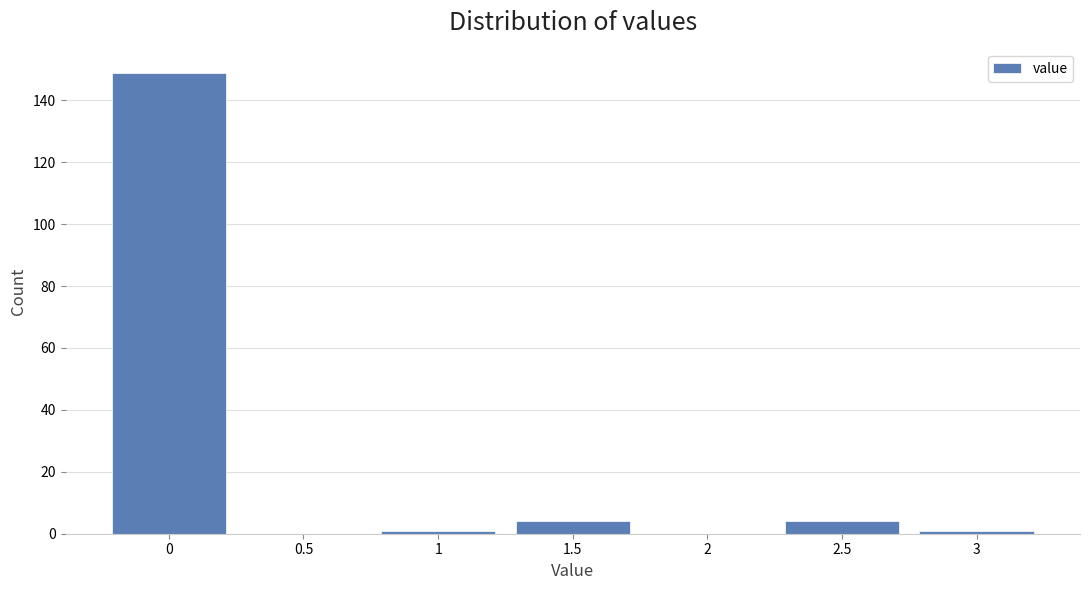

How tall is the bar that spans 1.25 to 1.75 on the x-axis? The values are not printed on the chart, so give them approximately, as read against the axis.

4